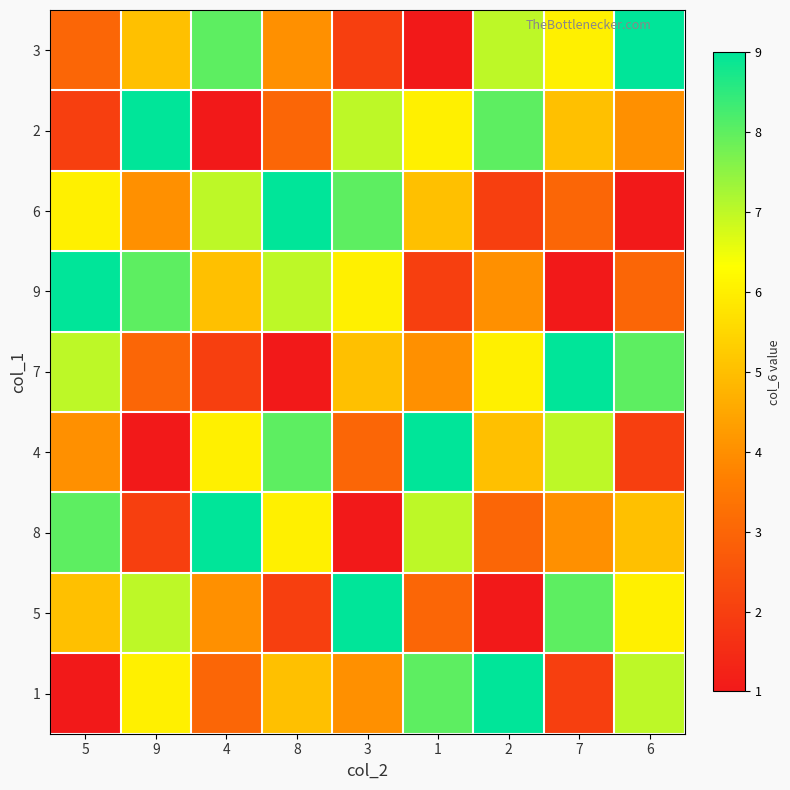

At how many categories does at least one series exceed 4?

9